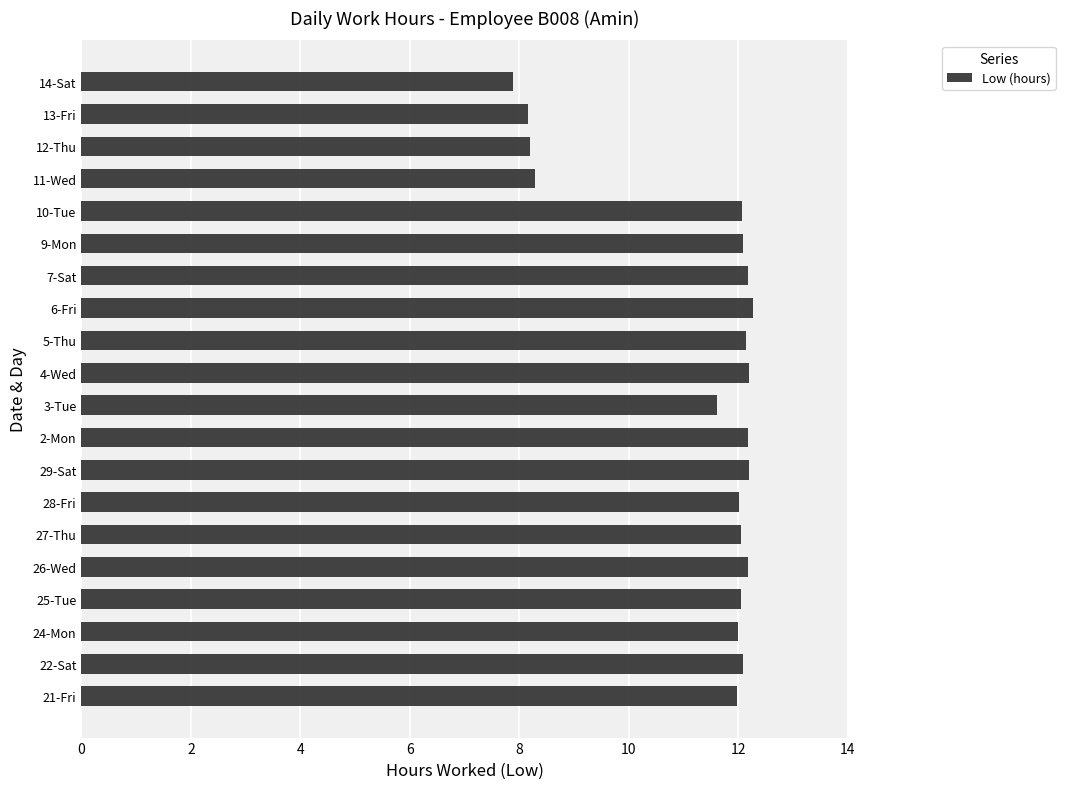

How many distinct data groups are displayed?

1